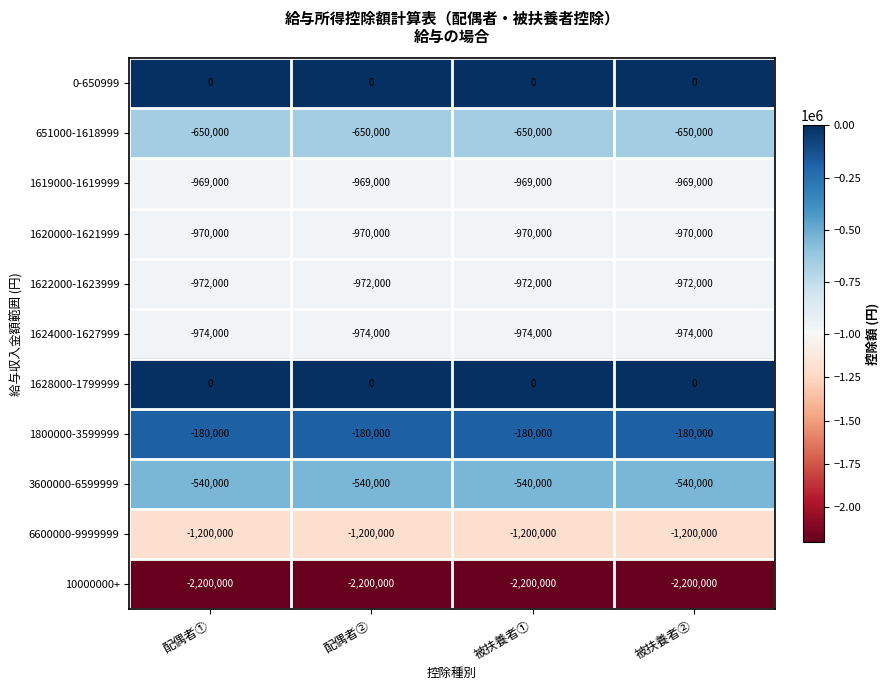

What is the spread (max minus min) of values at 配偶者②?

2200000